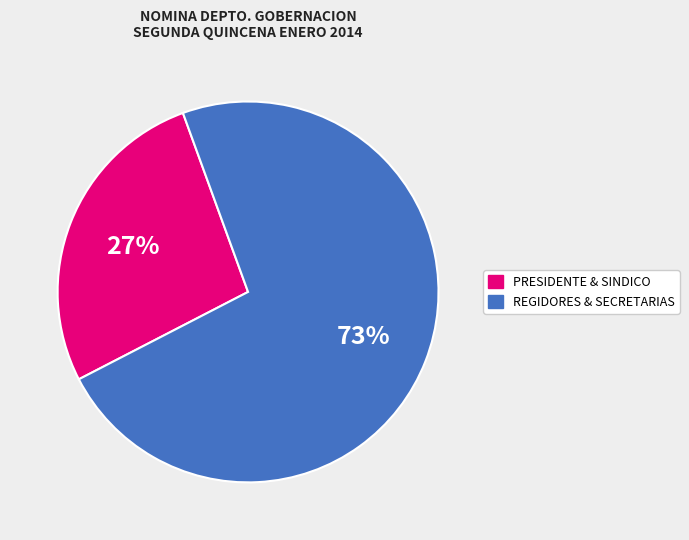

To the nearest percent, what is the difference between the largest and smallest slice percentages?

46%